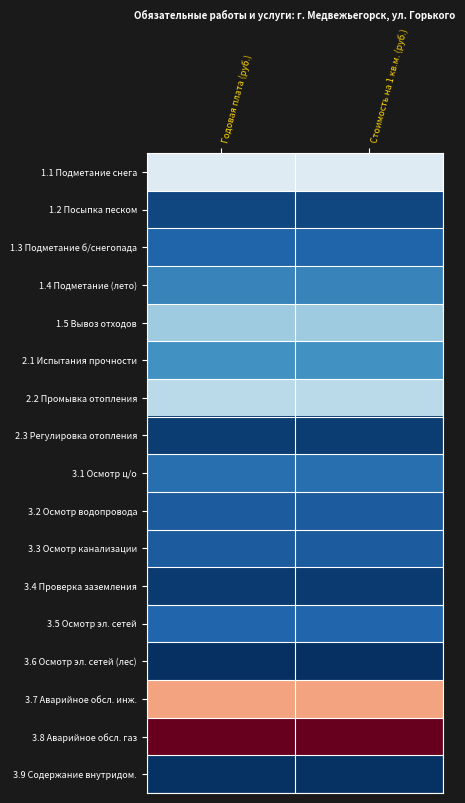

At Стоимость на 1 кв.м. (руб.), list the series in order from largest to smallest.

3.8 Аварийное обсл. газ, 3.7 Аварийное обсл. инж., 1.1 Подметание снега, 2.2 Промывка отопления, 1.5 Вывоз отходов, 2.1 Испытания прочности, 1.4 Подметание (лето), 3.1 Осмотр ц/о, 3.5 Осмотр эл. сетей, 1.3 Подметание б/снегопада, 3.2 Осмотр водопровода, 3.3 Осмотр канализации, 1.2 Посыпка песком, 2.3 Регулировка отопления, 3.4 Проверка заземления, 3.9 Содержание внутридом., 3.6 Осмотр эл. сетей (лес)